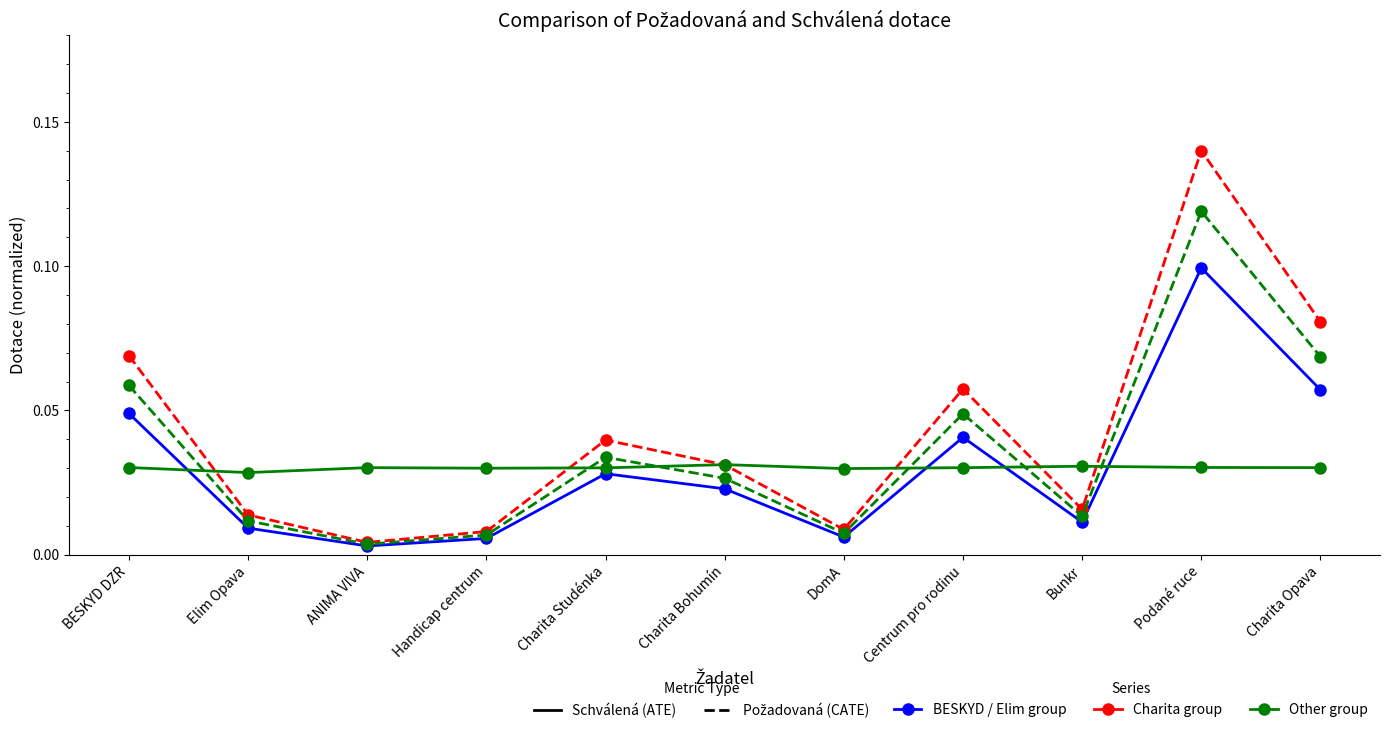

What is the label of the 8th point from the left?

Centrum pro rodinu